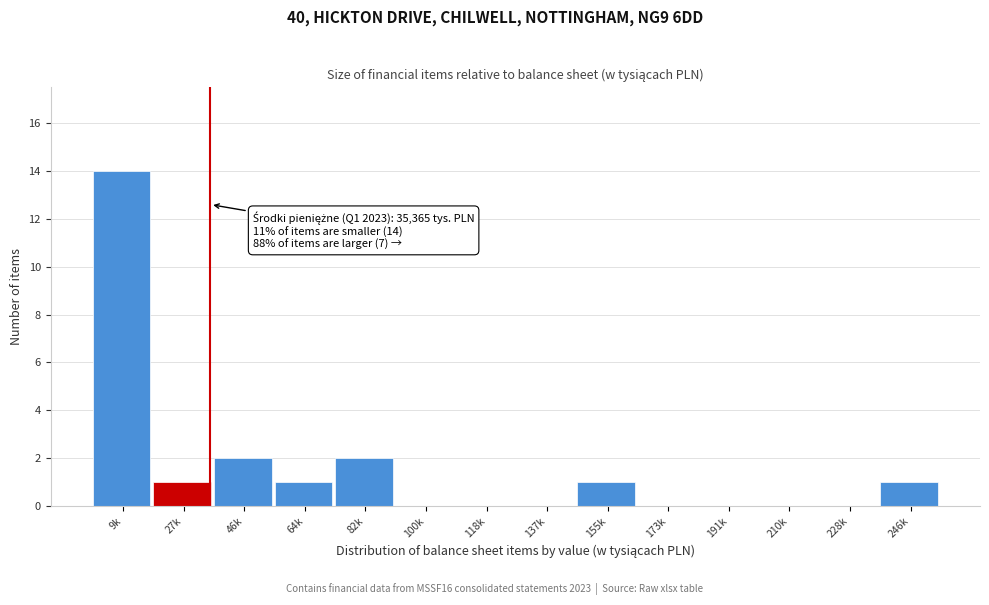

Reading left to right, extract all data points from this chart.

9k=14	27k=1	46k=2	64k=1	82k=2	100k=0	118k=0	137k=0	155k=1	173k=0	191k=0	210k=0	228k=0	246k=1